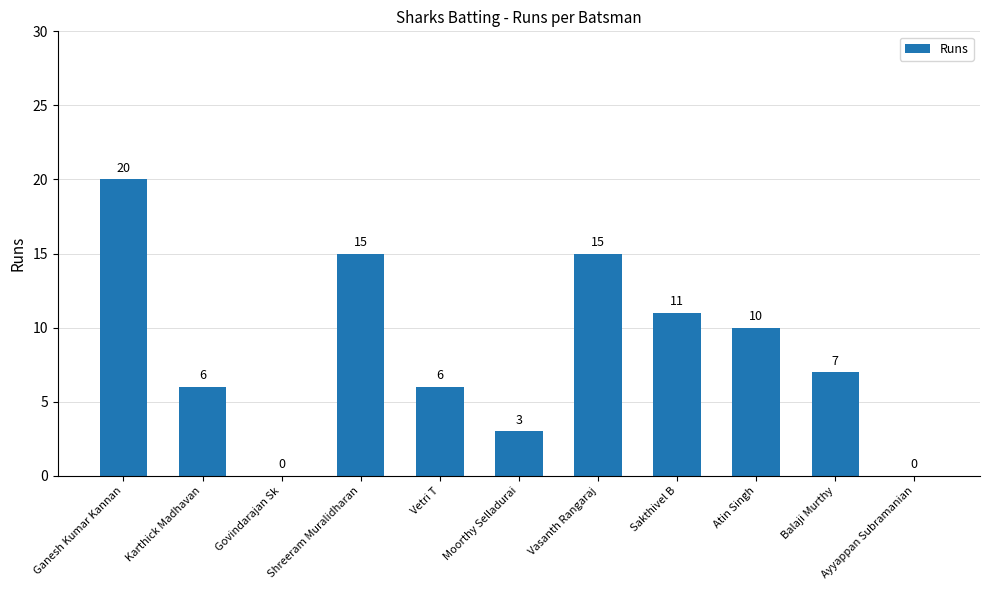

How many values are between 3 and 15?

8